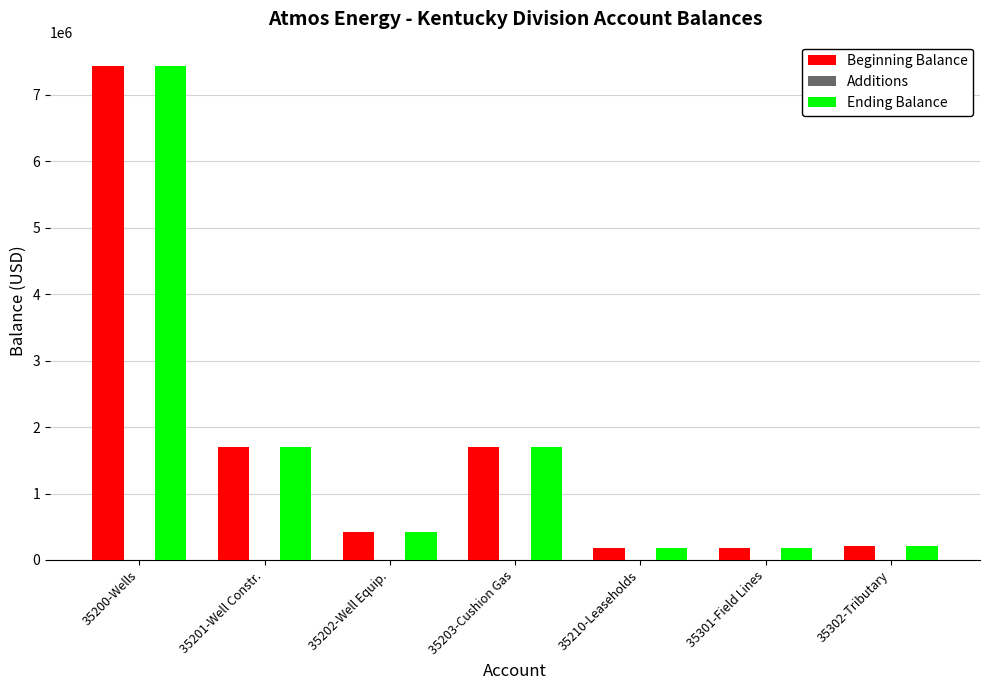

The value of Beginning Balance at 35200-Wells is 13107053.8. True or false?

False